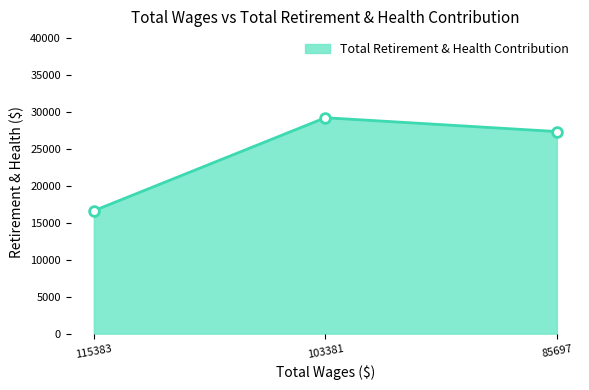

How many series are shown in this chart?

1